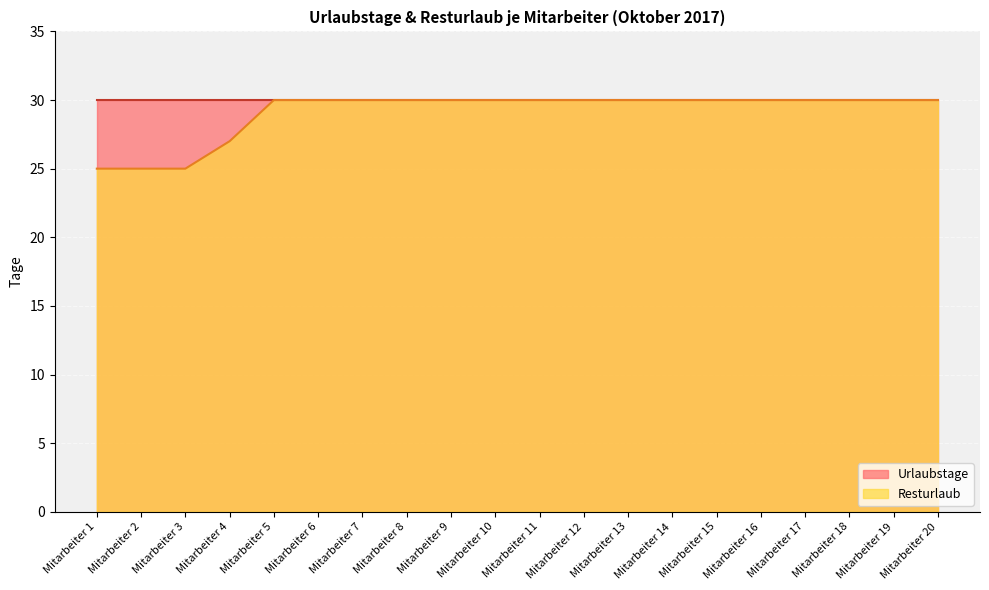

Count the number of categories in the chart.

20